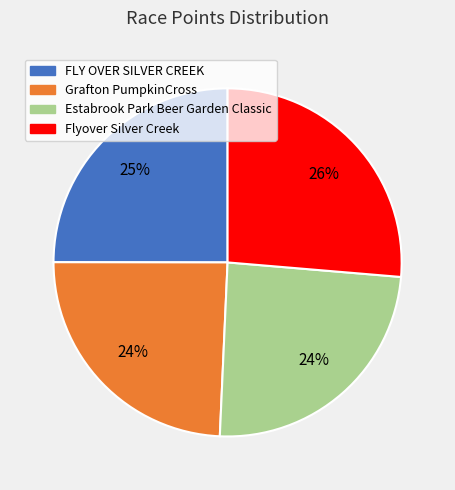

Does any single category account for the majority?

No